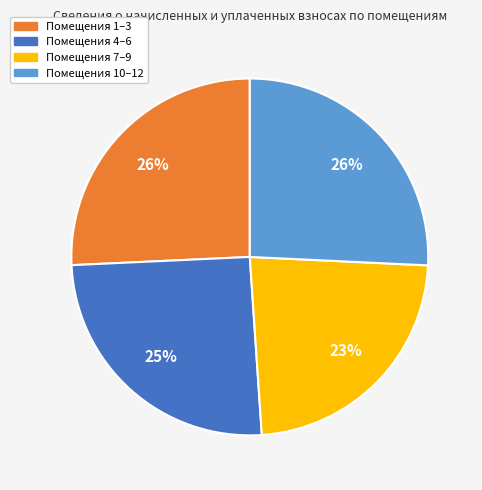

How many segments does this pie chart have?

4